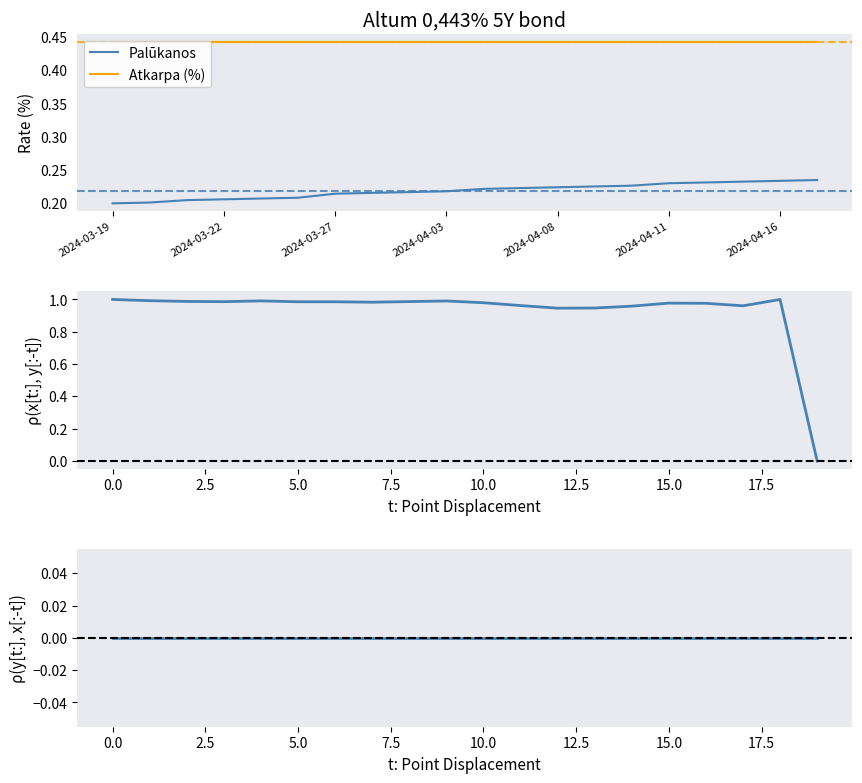

What is the maximum value shown in the chart?

1.0